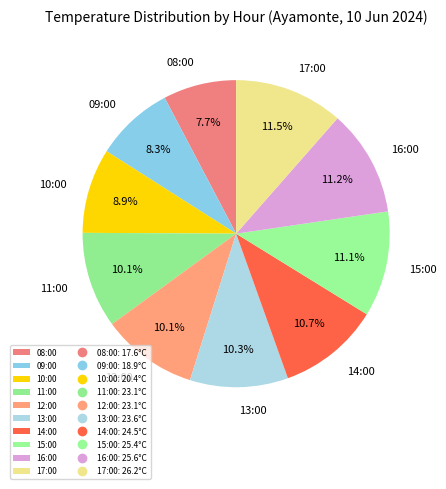

Is 11:00 the majority of the pie?

No